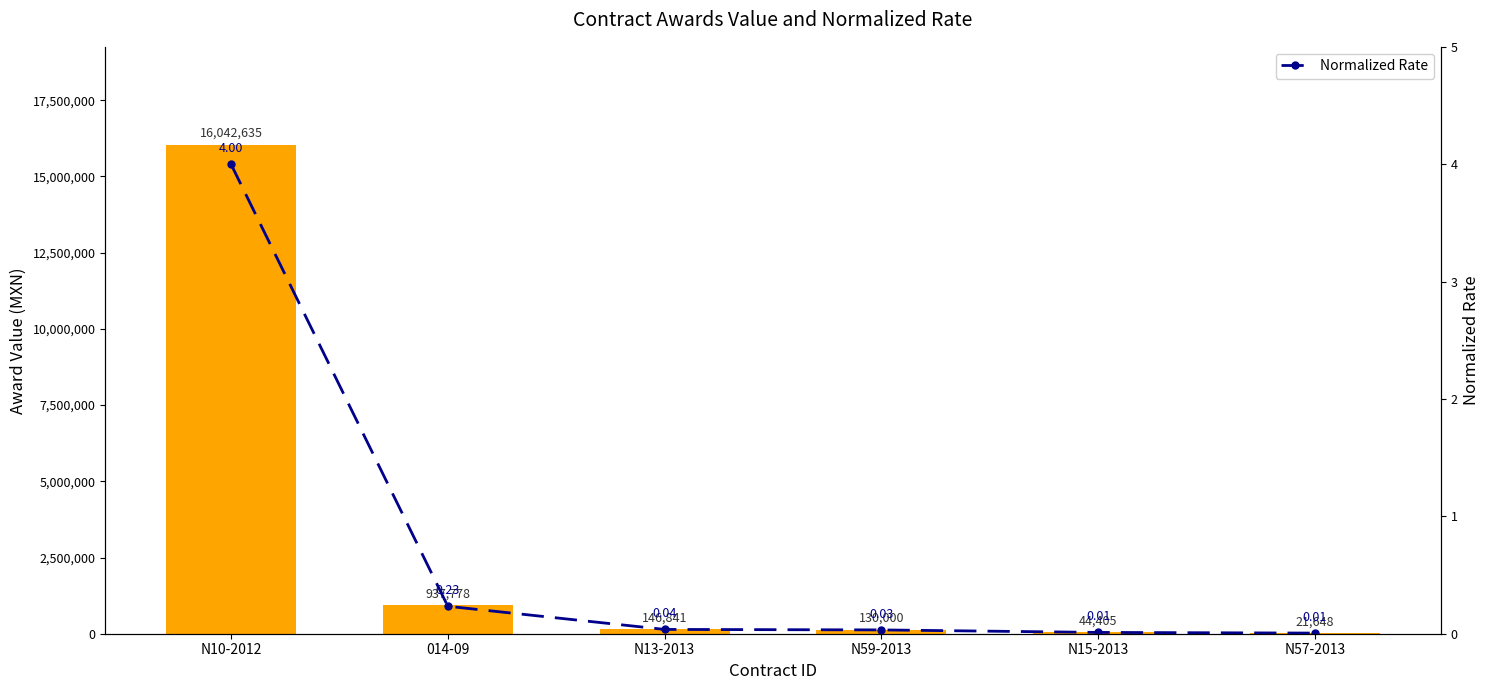

What is the difference between the maximum and minimum values in the Normalized Rate series?

4.0